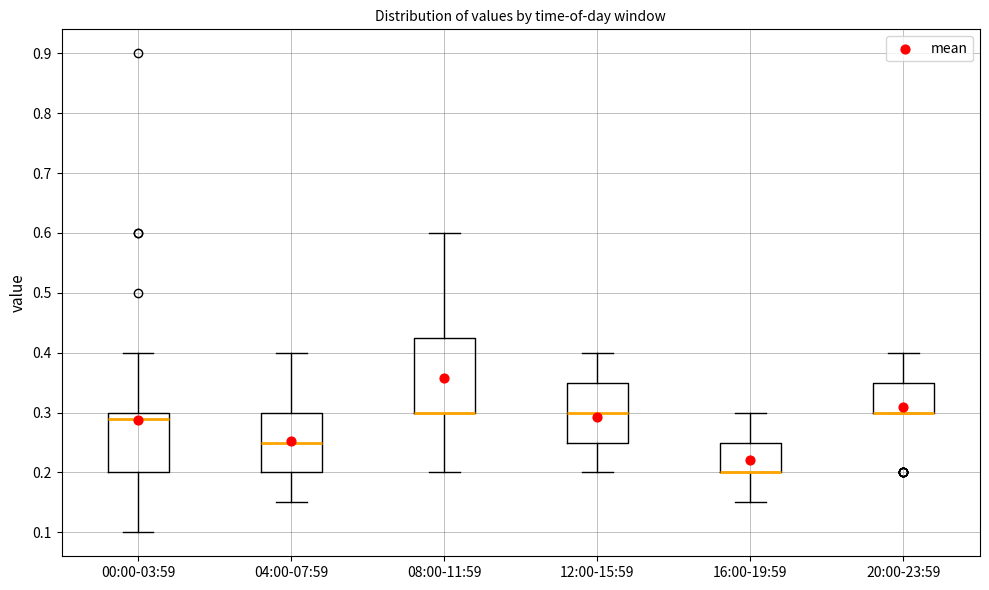

Where does the upper whisker of the box for 16:00-19:59 end on the y-axis? The values are not printed on the chart, so give them approximately, as read against the axis.

0.30